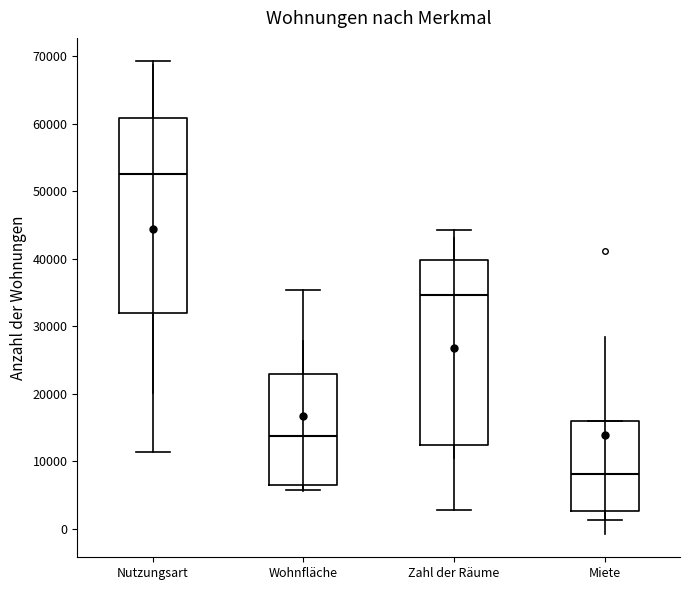

Reading left to right, read every box against the y-axis: the position of its median line, the range the box covers, and the ends of its whiskers. The values are not printed on the chart, so give them approximately, as read against the axis.

Nutzungsart: median 53000, box 32000 to 61000, whiskers 11000 to 69000
Wohnfläche: median 14000, box 6000 to 23000, whiskers 6000 (just below the box's lower edge) to 35000
Zahl der Räume: median 35000, box 12000 to 40000, whiskers 3000 to 44000
Miete: median 8000, box 3000 to 16000, whiskers 1000 to 16000